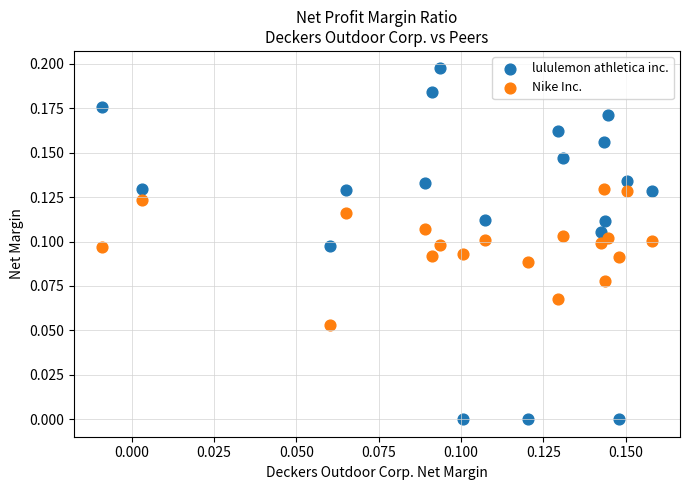

Which series has the largest Y range (max minus min)?

lululemon athletica inc.